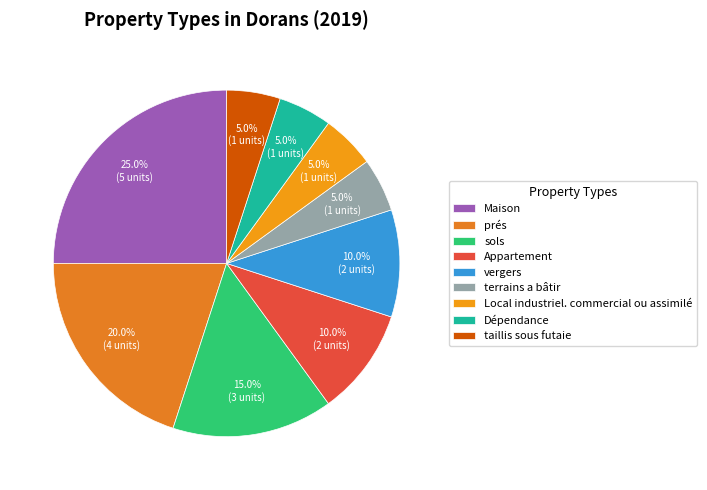

Count the number of slices in the pie.

9